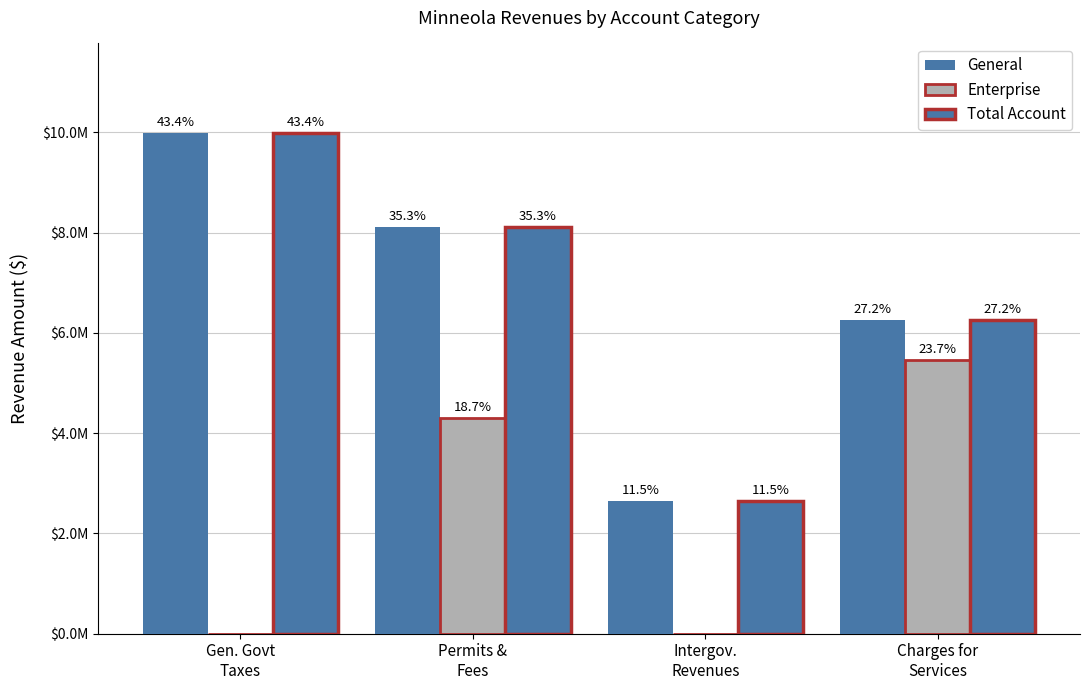

Are the bars horizontal?

No